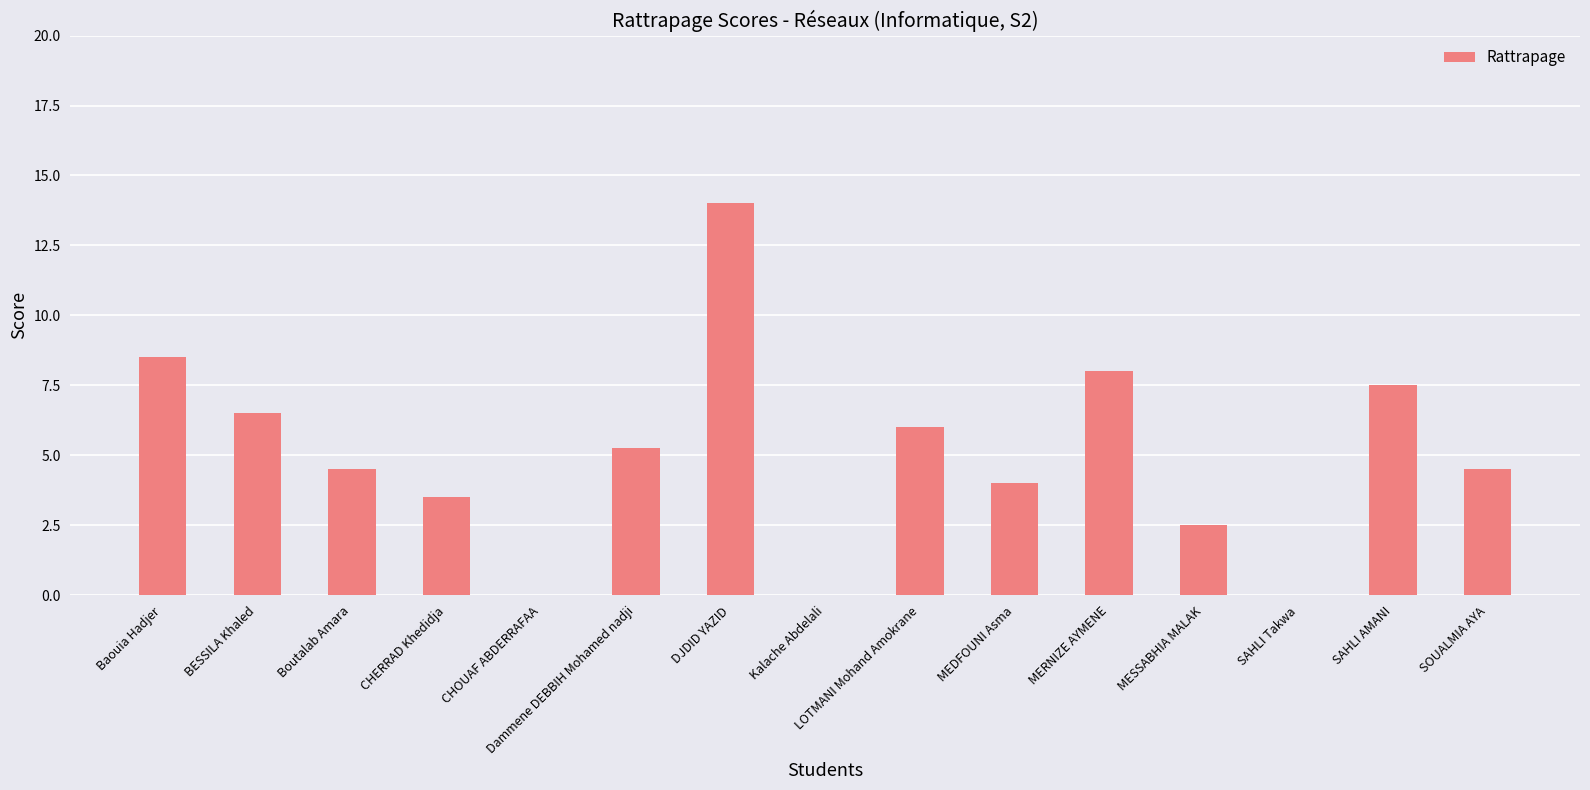

Between Dammene DEBBIH Mohamed nadji and MERNIZE AYMENE, which is larger?

MERNIZE AYMENE